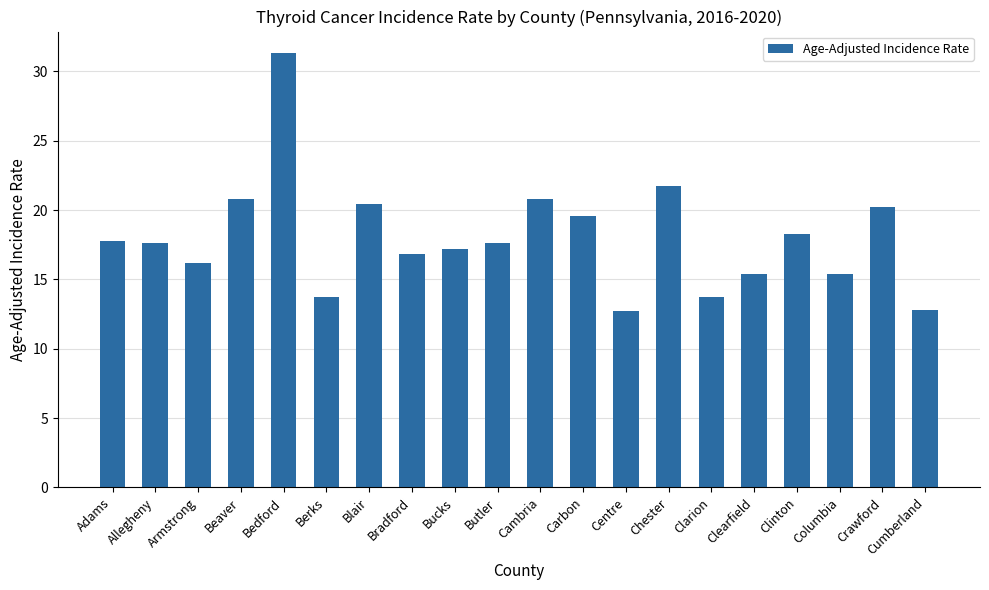

The value at Clarion is 21.1. True or false?

False